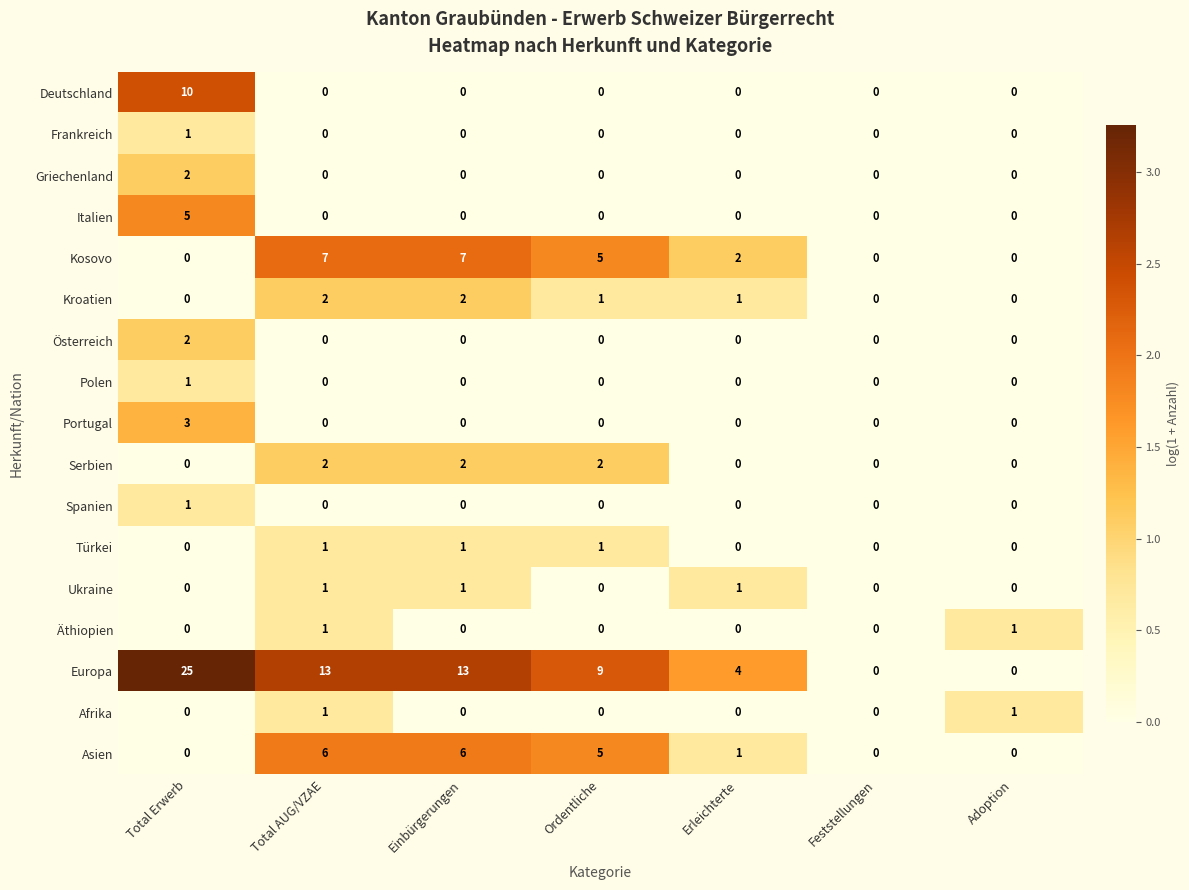

The Asien series shows 0 at Feststellungen. True or false?

True